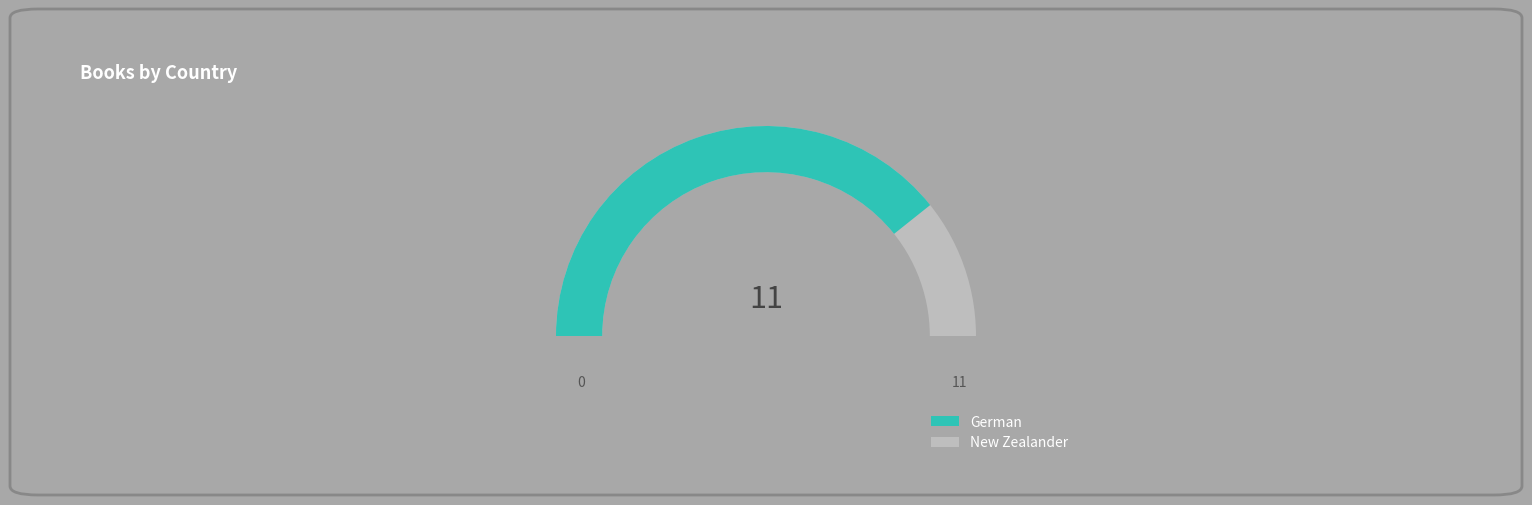

How many segments does this pie chart have?

2